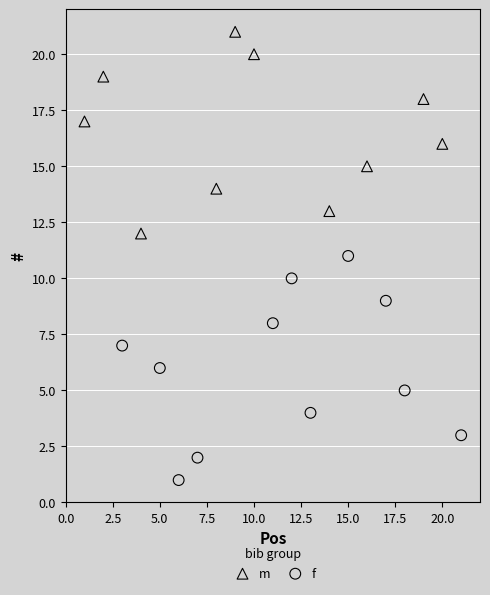

Which series reaches the minimum Y coordinate?

f